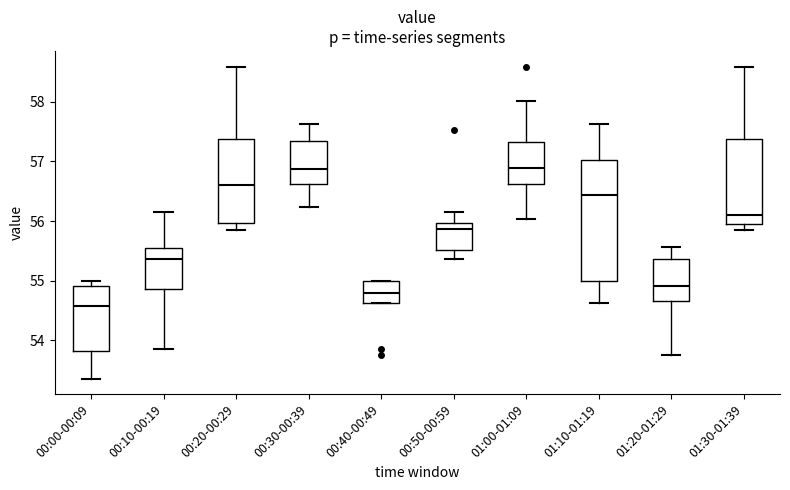

Reading left to right, transcribe this box plot: for each box, give where its median line is, the range the box spans, and where its two whiskers end, as read against the y-axis. The values are not printed on the chart, so give them approximately, as read against the axis.

00:00-00:09: median 54.6, box 53.8 to 54.9, whiskers 53.4 to 55.0
00:10-00:19: median 55.4, box 54.9 to 55.5, whiskers 53.9 to 56.2
00:20-00:29: median 56.6, box 56.0 to 57.4, whiskers 55.9 to 58.6
00:30-00:39: median 56.9, box 56.6 to 57.3, whiskers 56.2 to 57.6
00:40-00:49: median 54.8, box 54.6 to 55.0, whiskers 54.6 to 55.0
00:50-00:59: median 55.9, box 55.5 to 56.0, whiskers 55.4 to 56.2
01:00-01:09: median 56.9, box 56.6 to 57.3, whiskers 56.0 to 58.0
01:10-01:19: median 56.4, box 55.0 to 57.0, whiskers 54.6 to 57.6
01:20-01:29: median 54.9, box 54.7 to 55.4, whiskers 53.8 to 55.6
01:30-01:39: median 56.1, box 56.0 to 57.4, whiskers 55.9 to 58.6